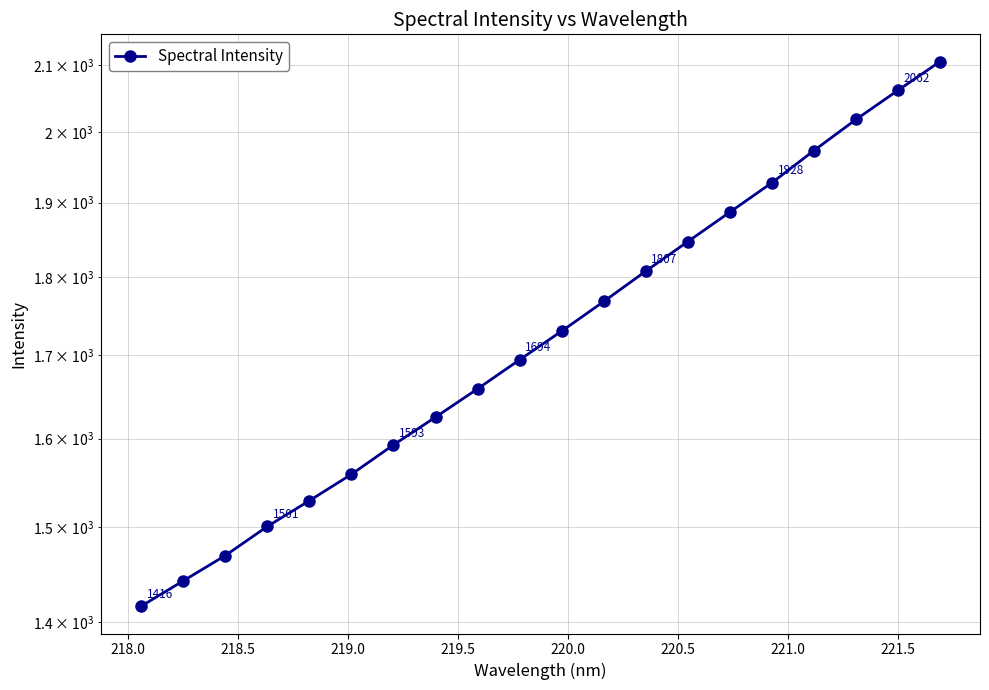

What is the sum of all values?

34613.5